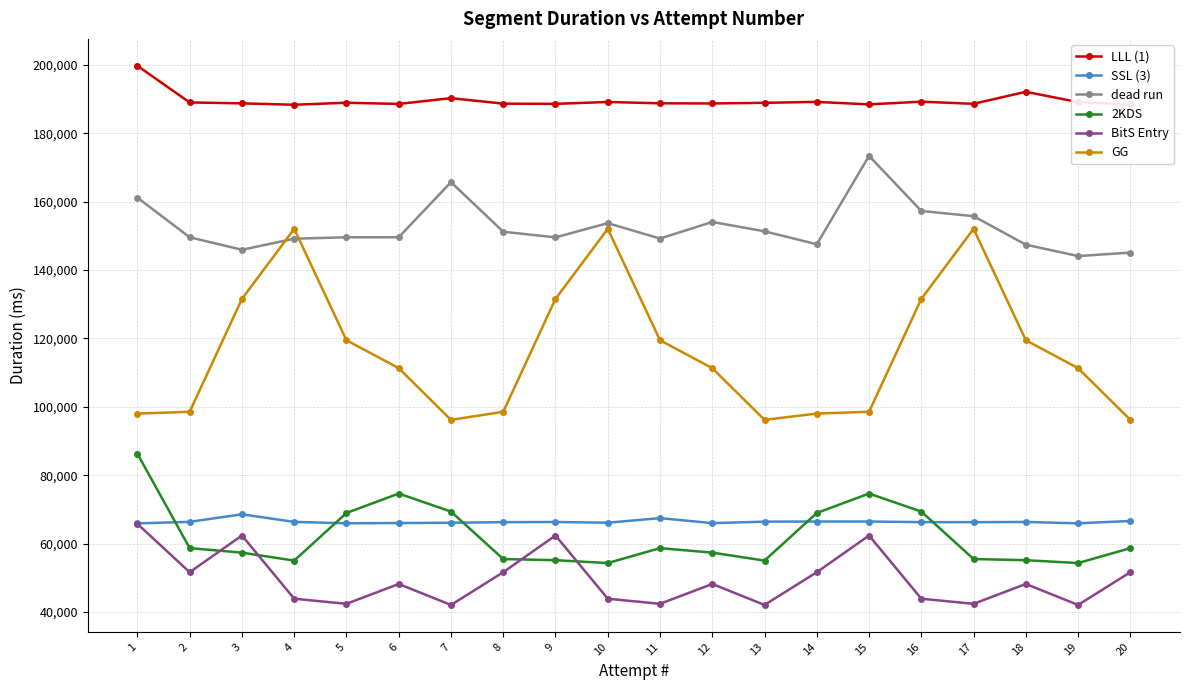

True or false: dead run and BitS Entry intersect in this chart.

False